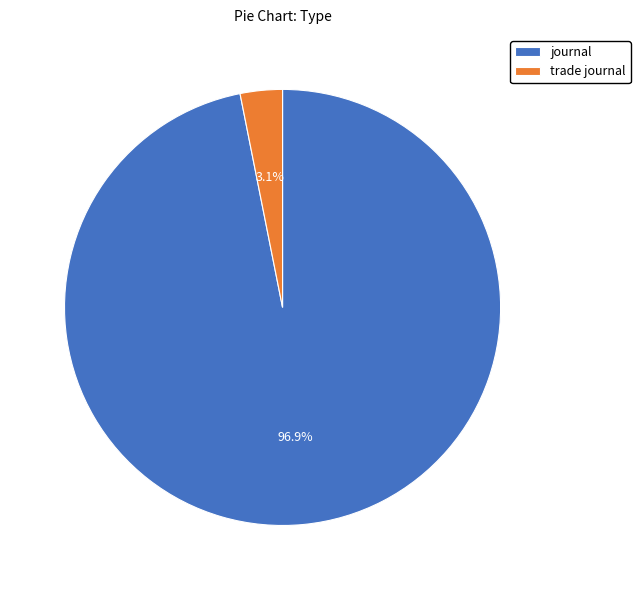

Which category has the biggest portion of the pie?

journal